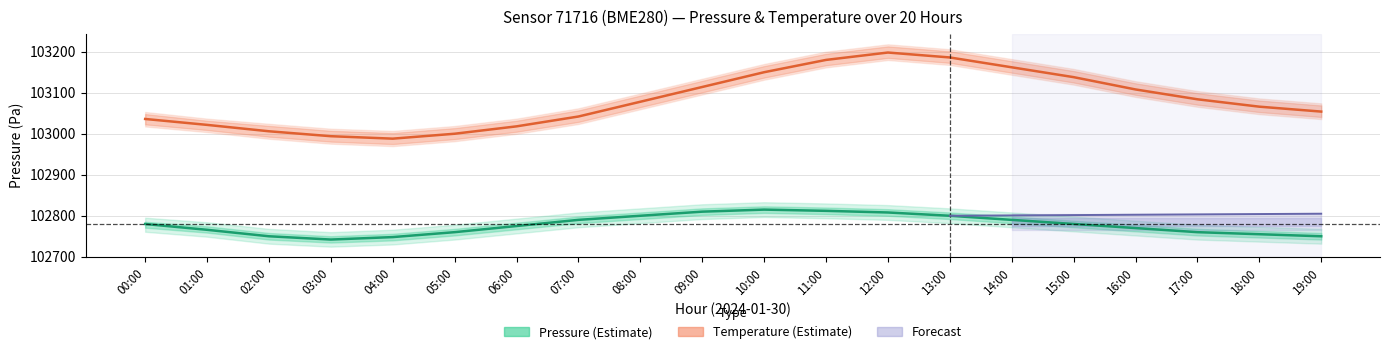

What is the label of the 19th point from the right?

01:00